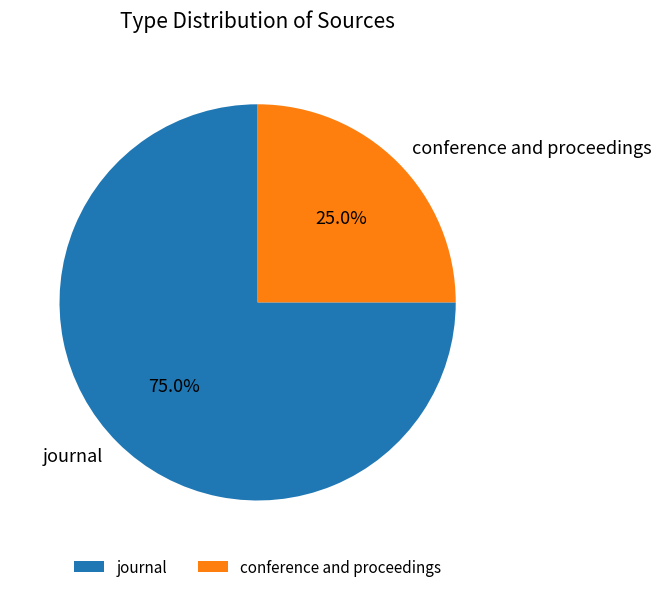

How many slices are in this pie chart?

2